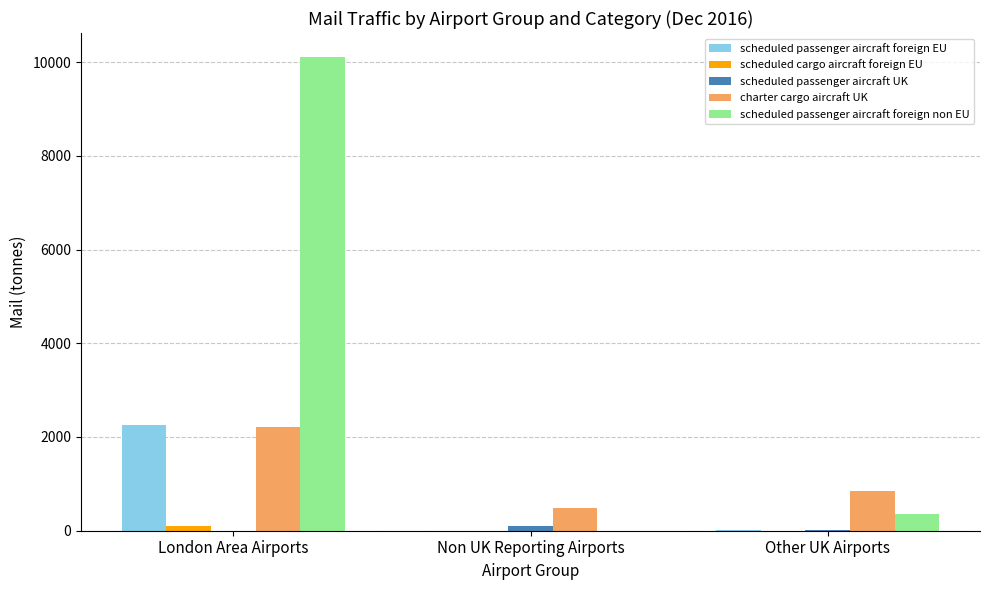

What is the maximum value for scheduled passenger aircraft foreign non EU?

10113.8